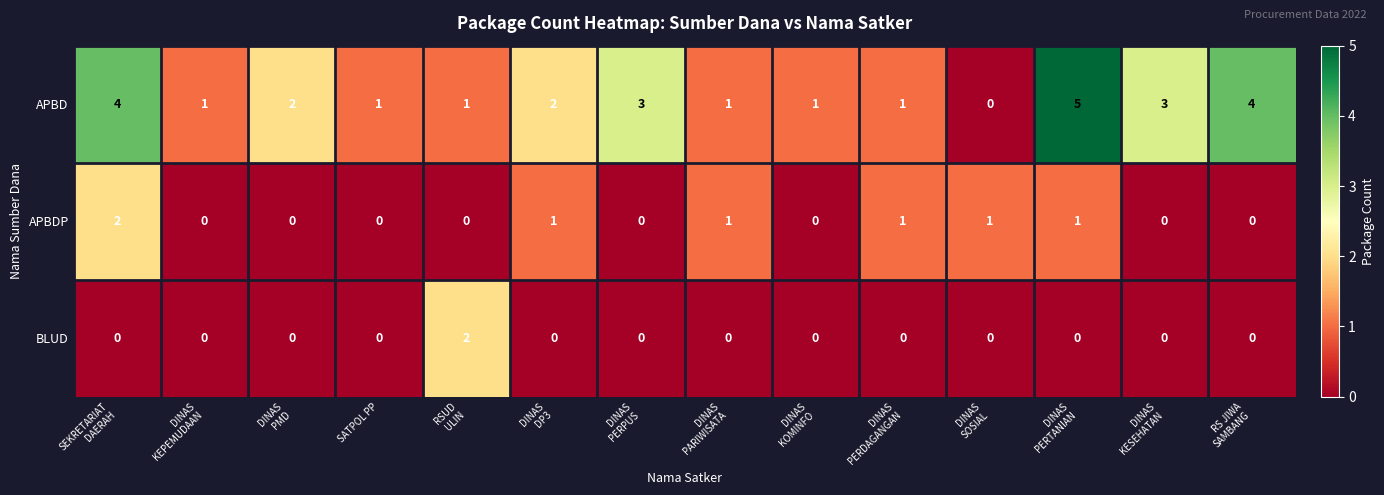

Which series has the widest spread of values?

APBD